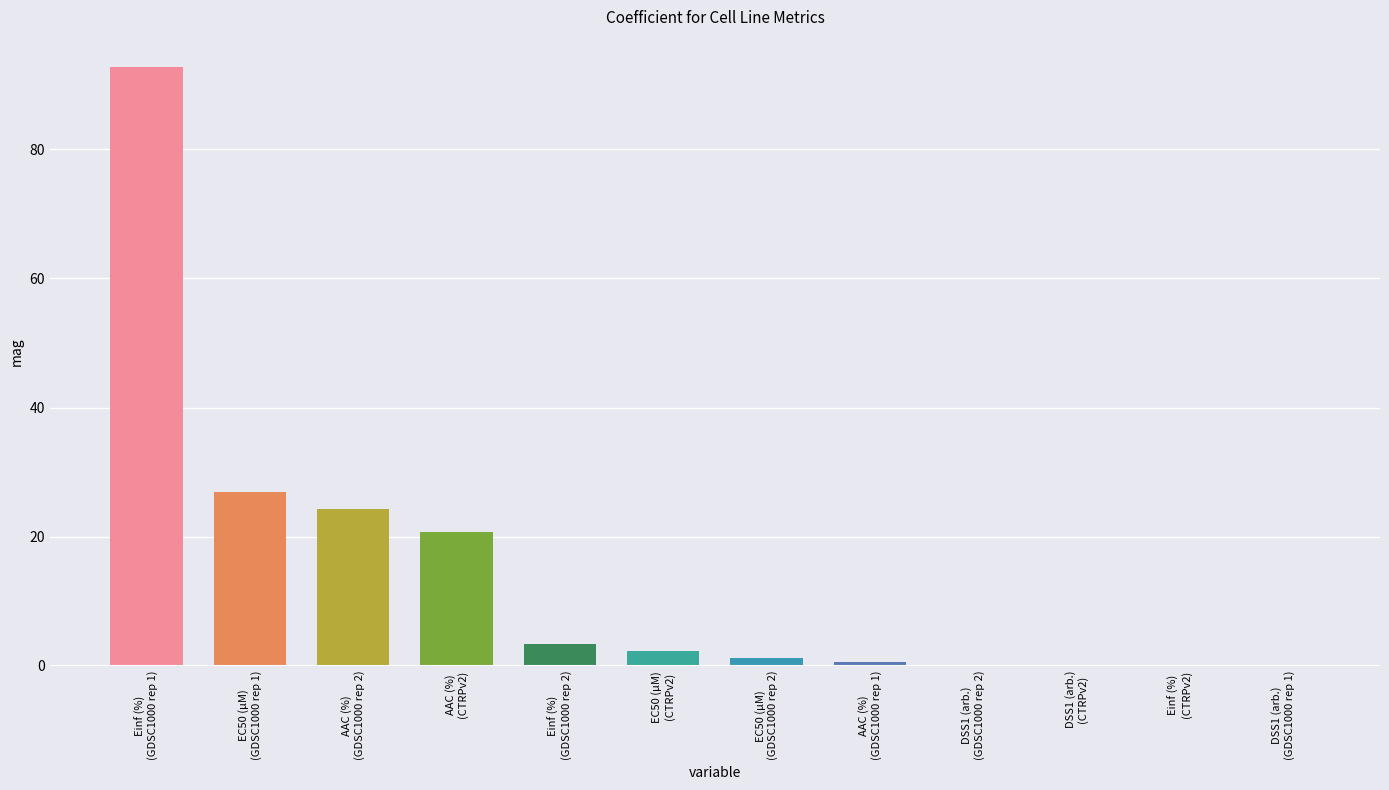

The chart shows a value of 26.9 at EC50 (µM)
(GDSC1000 rep 1). True or false?

True